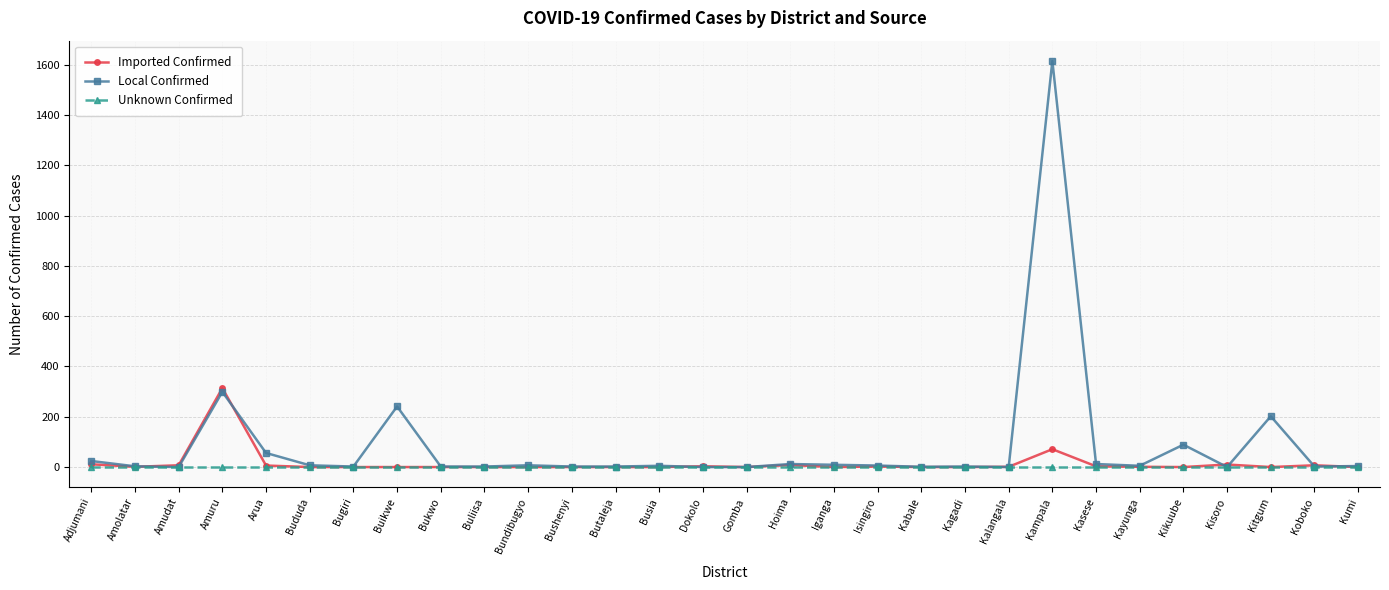

Which series has the largest total across all categories?

Local Confirmed